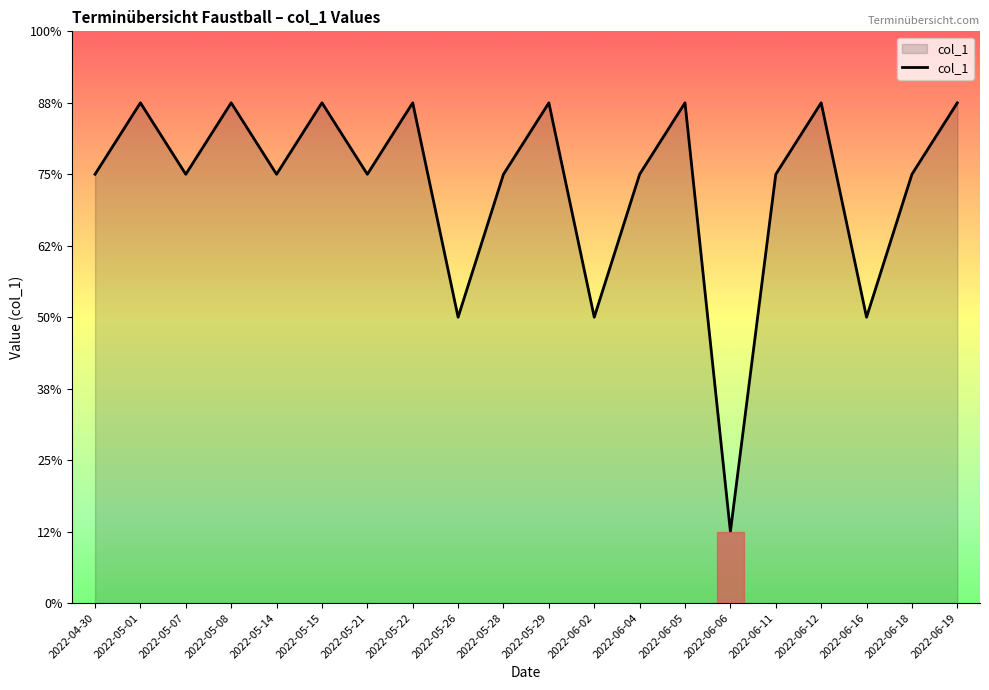

Does the chart have visible grid lines?

No